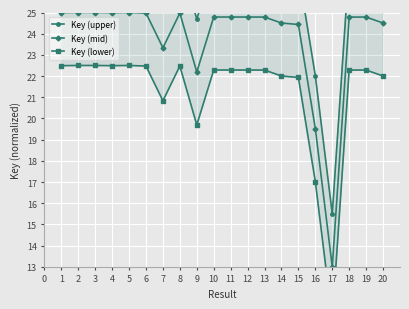

What is the value of the Key (mid) point at the 12th from the left?

24.8